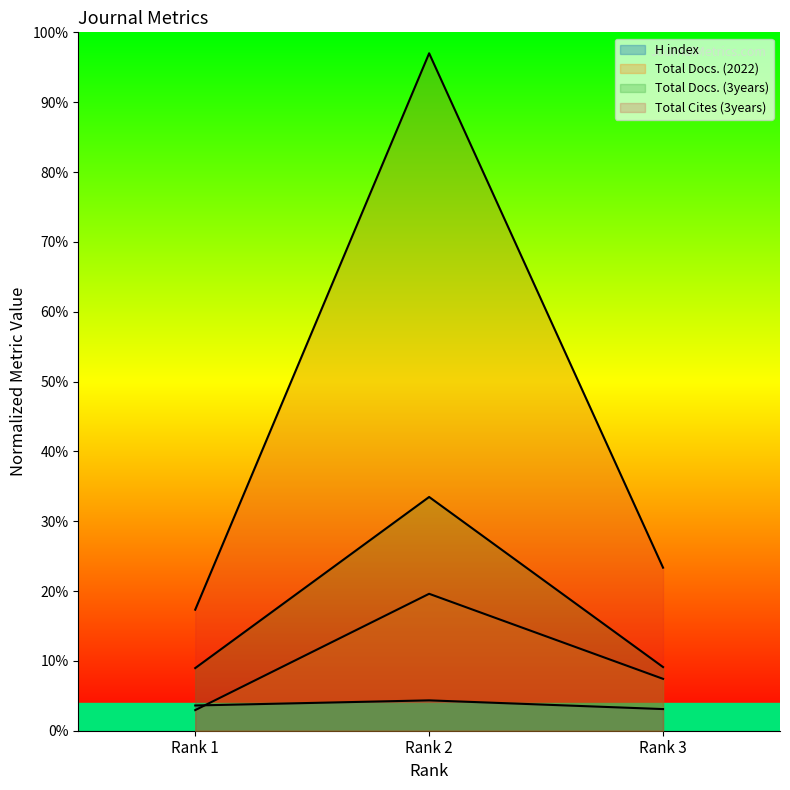

At which label does Total Docs. (2022) first exceed 7?

Rank 2